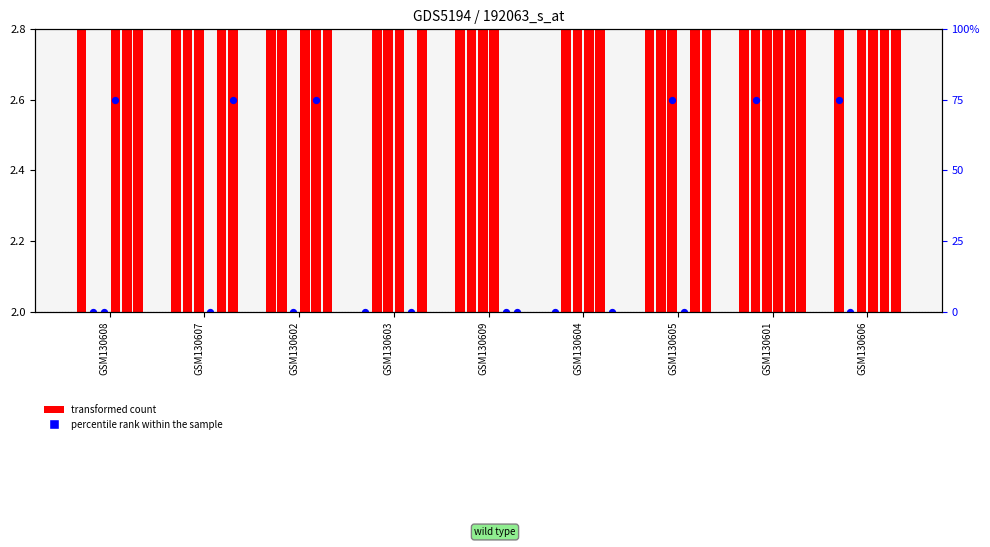

What is the change in value from GSM130604 to GSM130601?

+7